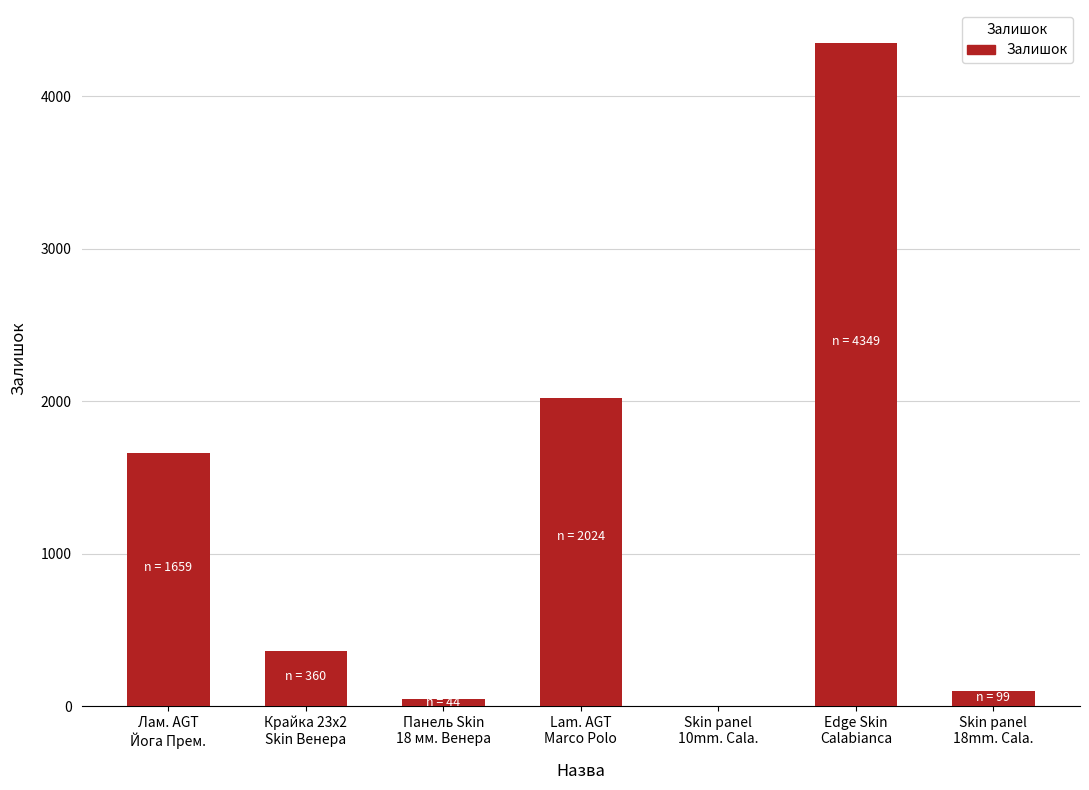

At which label is the value closest to 2174?

Lam. AGT
Marco Polo